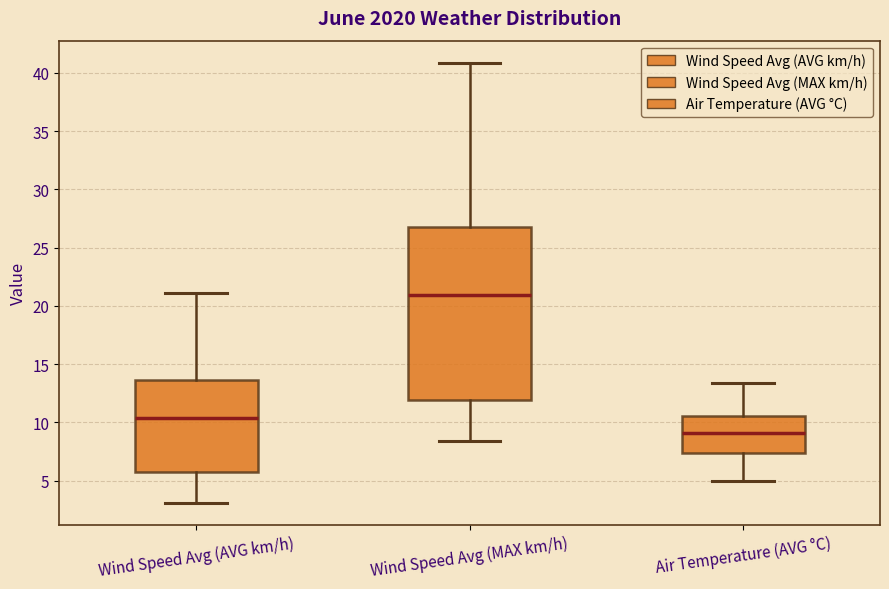

Where does the median line of the box for Air Temperature (AVG °C) sit on the y-axis? The values are not printed on the chart, so give them approximately, as read against the axis.

9.0